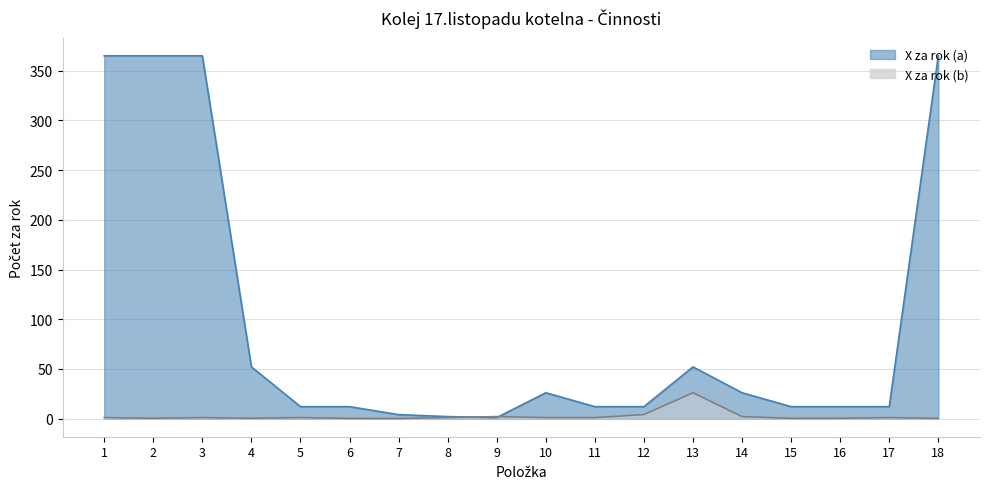

What is the minimum value shown in the chart?

0.1